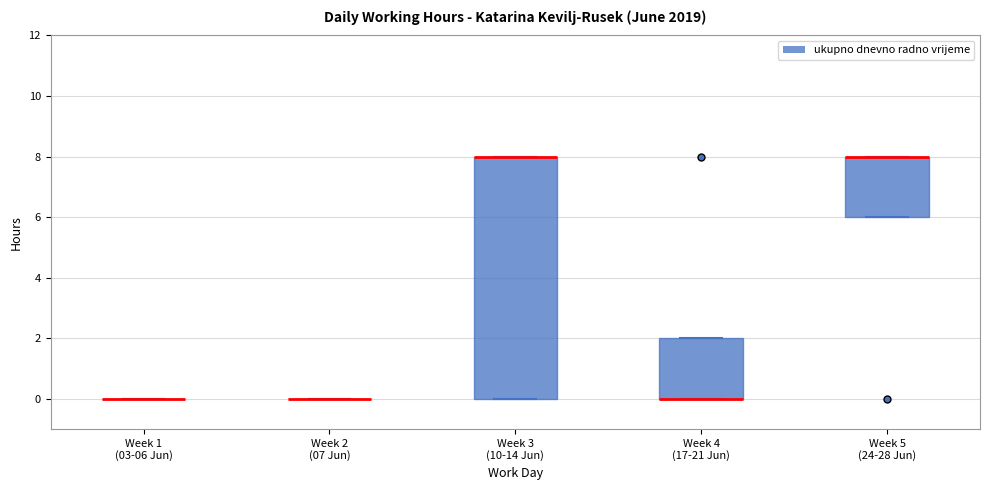

Reading left to right, read every box against the y-axis: the position of its median line, the range the box covers, and the ends of its whiskers. The values are not printed on the chart, so give them approximately, as read against the axis.

Week 1 (03-06 Jun): box collapsed to a line at 0, whiskers 0 to 0
Week 2 (07 Jun): box collapsed to a line at 0, whiskers 0 to 0
Week 3 (10-14 Jun): median 8 (drawn on the box's upper edge), box 0 to 8, whiskers 0 to 8
Week 4 (17-21 Jun): median 0 (drawn on the box's lower edge), box 0 to 2, whiskers 0 to 2
Week 5 (24-28 Jun): median 8 (drawn on the box's upper edge), box 6 to 8, whiskers 6 to 8